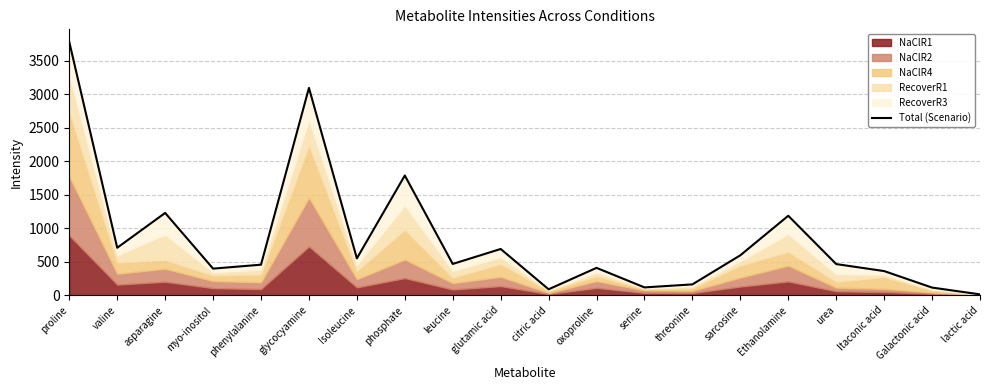

What is the average value?

834.4